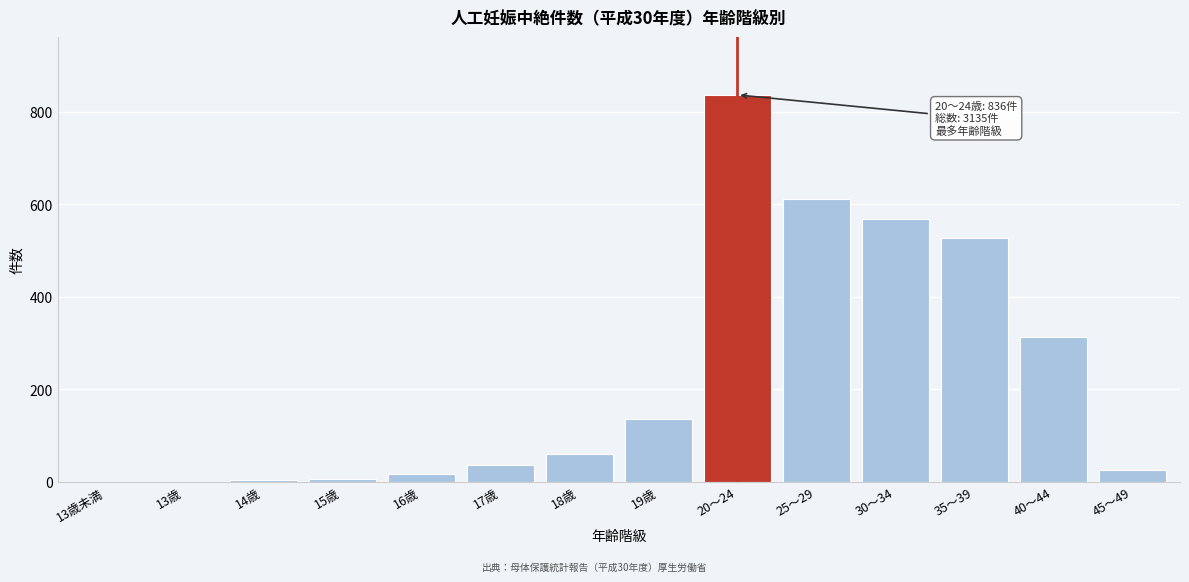

Approximately how many times larger is the value at 40～44 compared to 20～24?

0.4